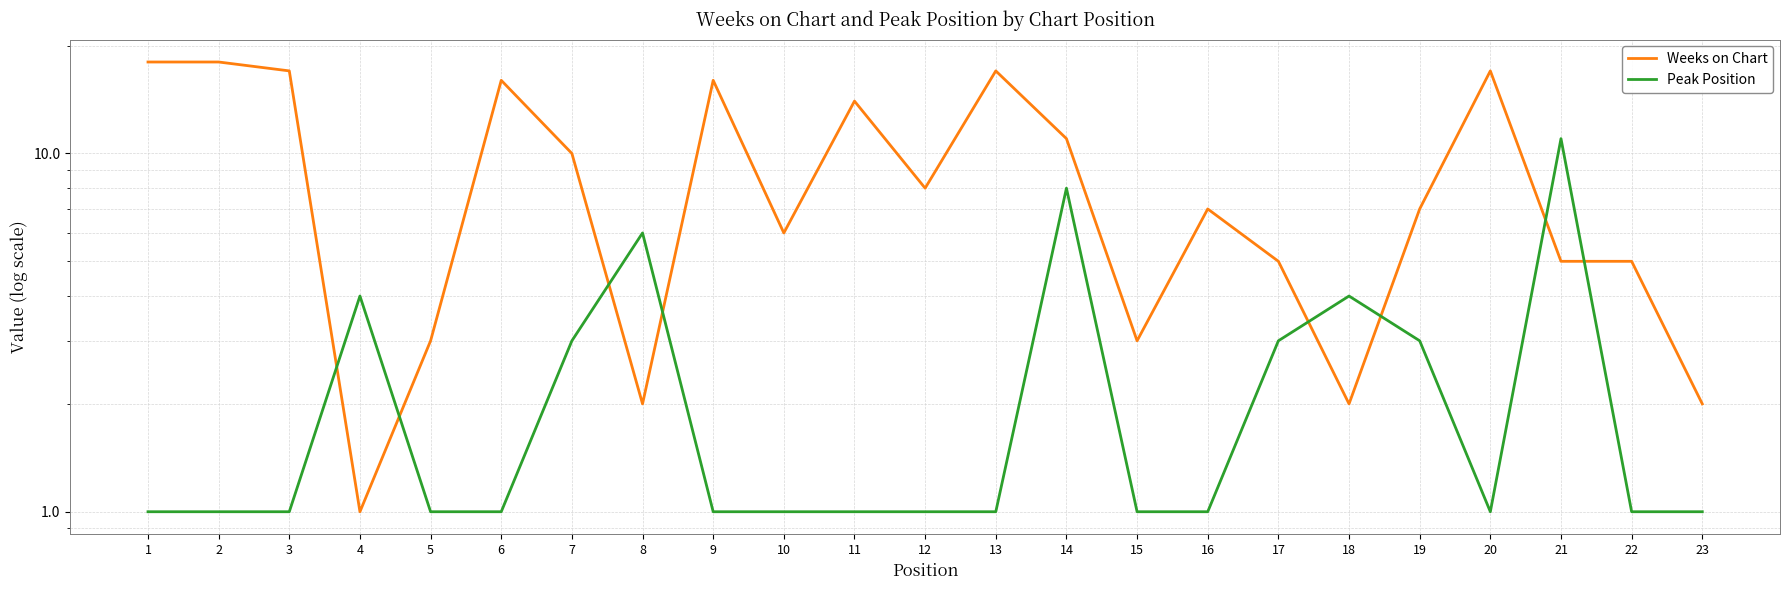

Reading left to right, what are all the values shown in this chart?

Weeks on Chart: 18	18	17	1	3	16	10	2	16	6	14	8	17	11	3	7	5	2	7	17	5	5	2
Peak Position: 1	1	1	4	1	1	3	6	1	1	1	1	1	8	1	1	3	4	3	1	11	1	1